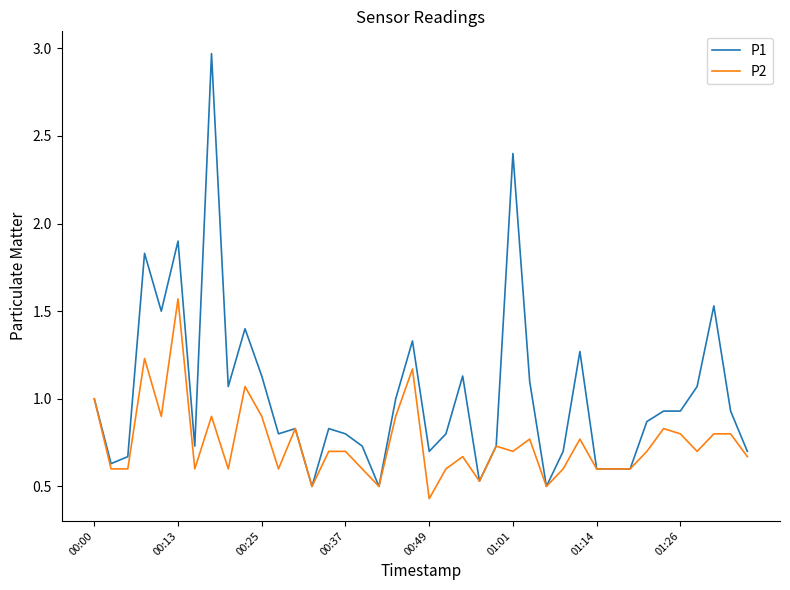

Rank the series by their average value, from highest to lowest.

P1, P2